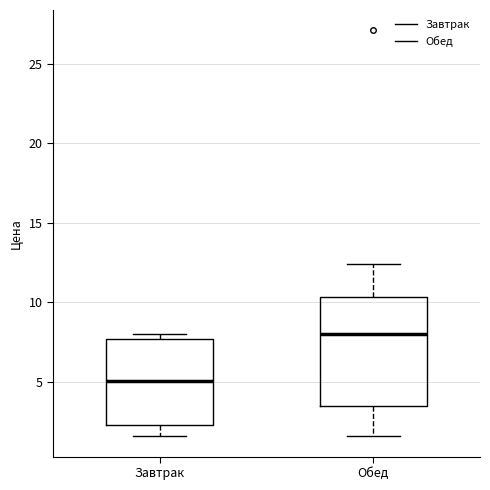

Which box is the tallest, from its lower edge to its upper edge?

Обед